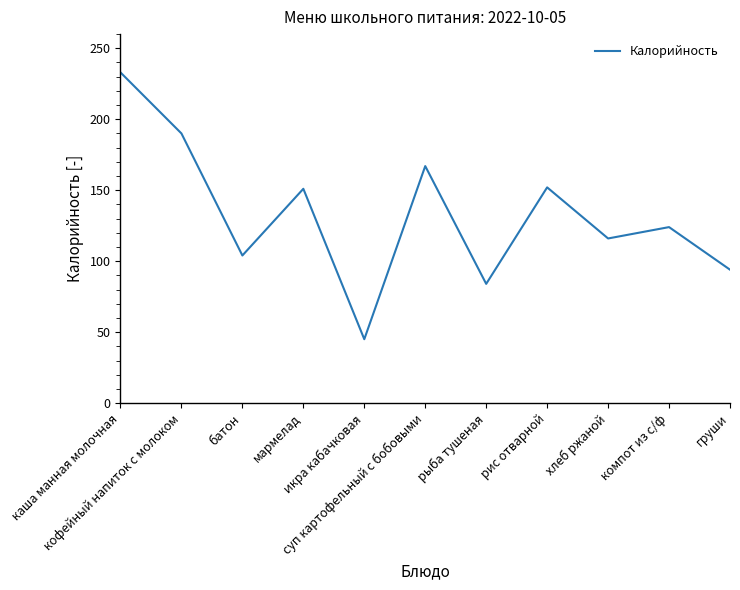

Which label corresponds to the largest value in the chart?

каша манная молочная